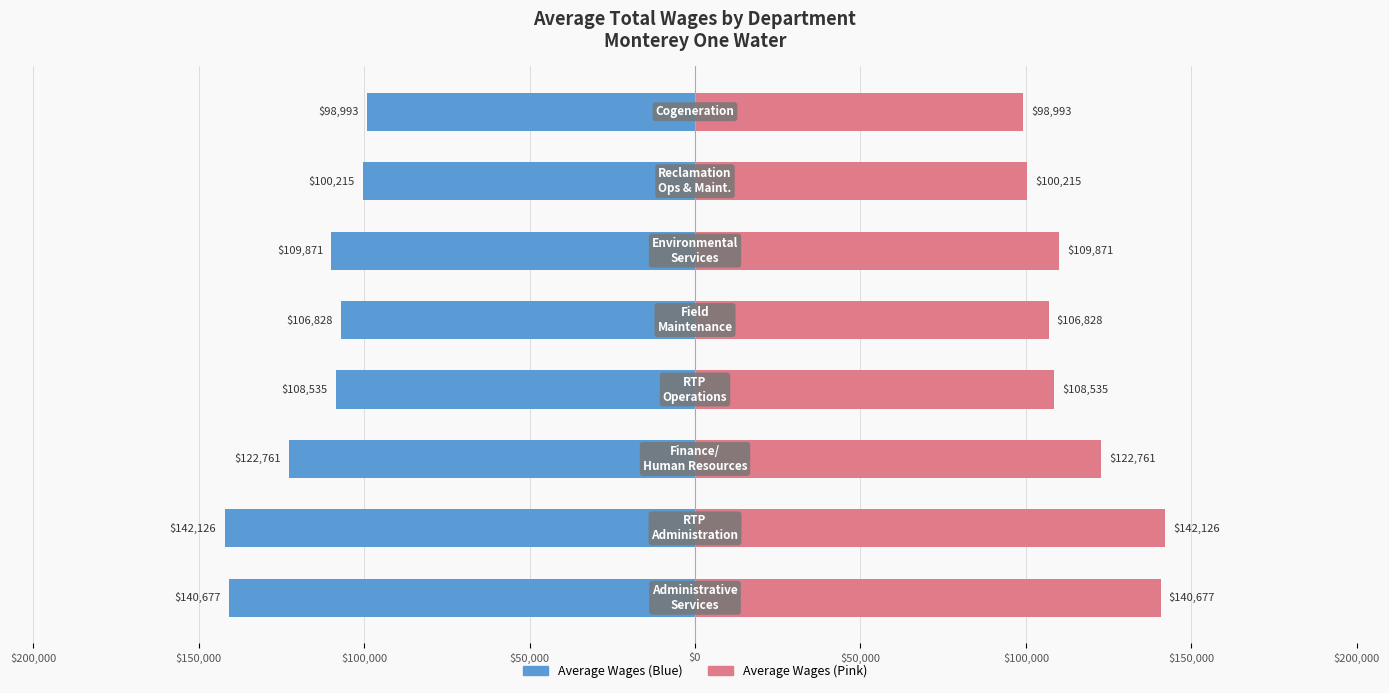

What is the difference between the maximum and minimum values in the Average Wages (Right) series?

43133.5